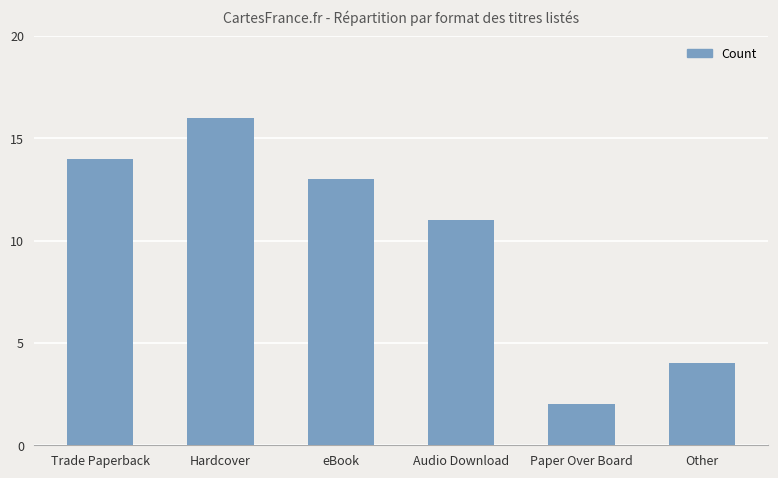

What is the greatest value displayed?

16